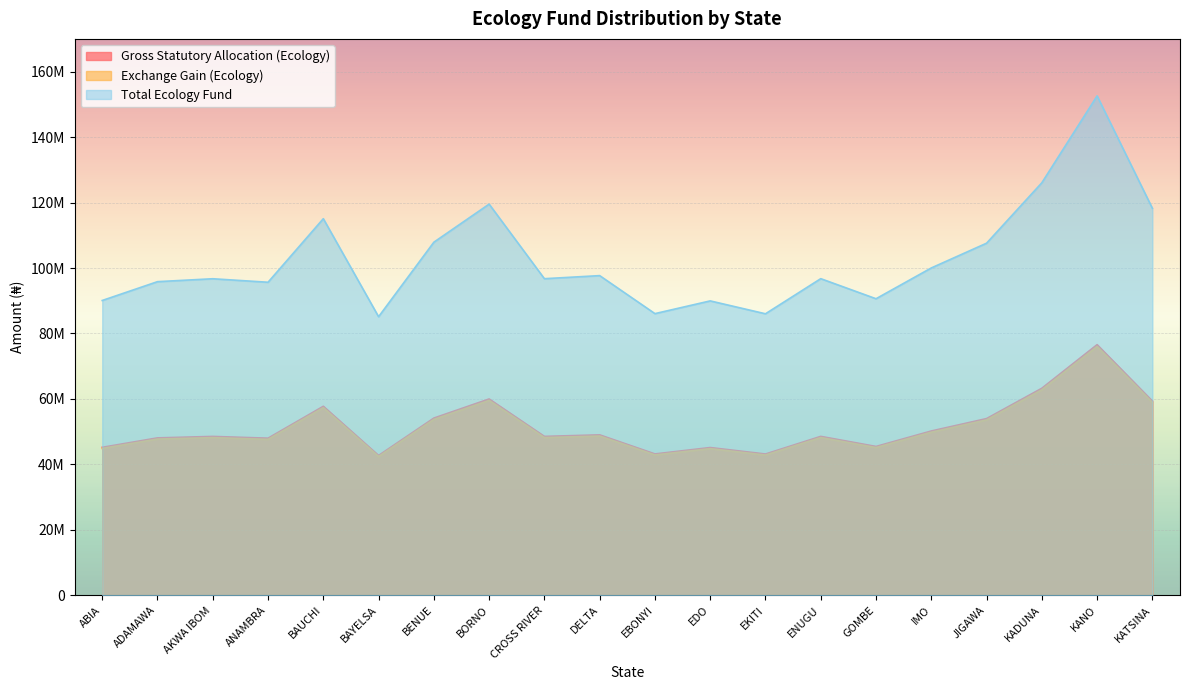

At which label does Gross Statutory Allocation (Ecology) reach its peak?

KANO